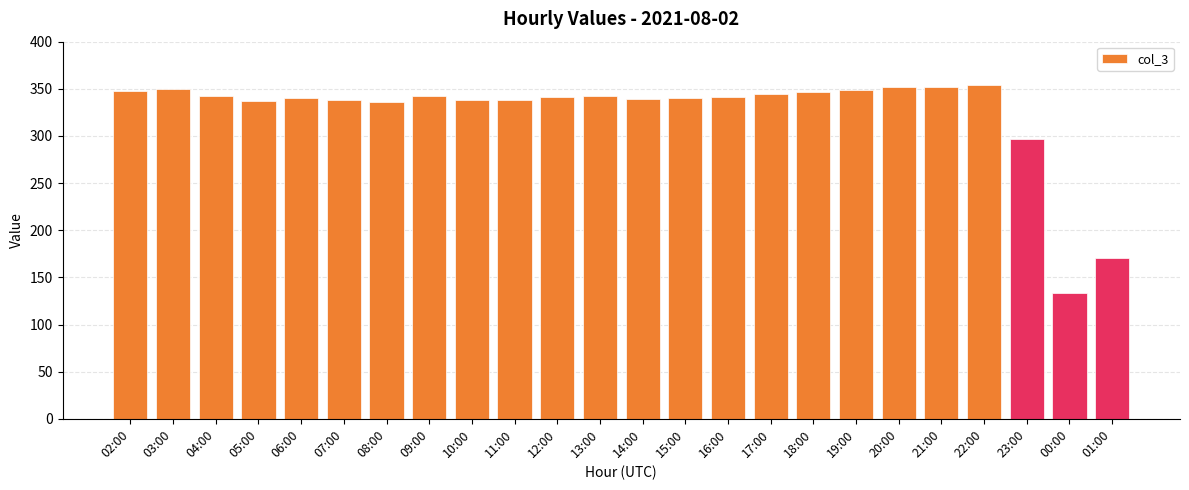

Where does the data first go above 341?

02:00